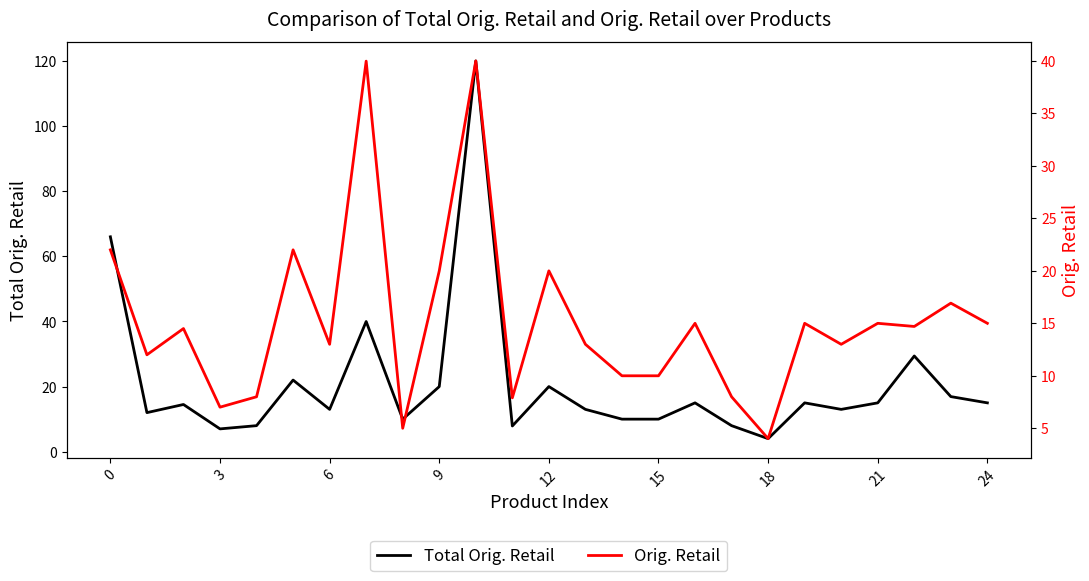

Is this an area chart (filled region under the line)?

No